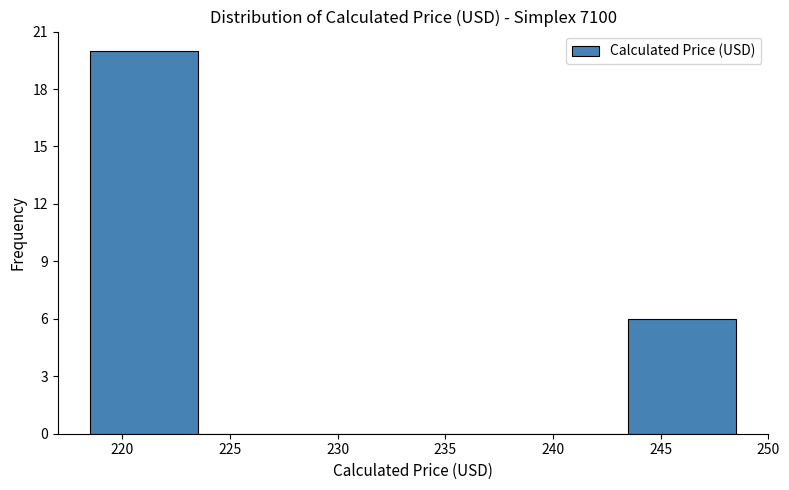

Which range on the x-axis has the tallest bar?

218.5 to 223.5